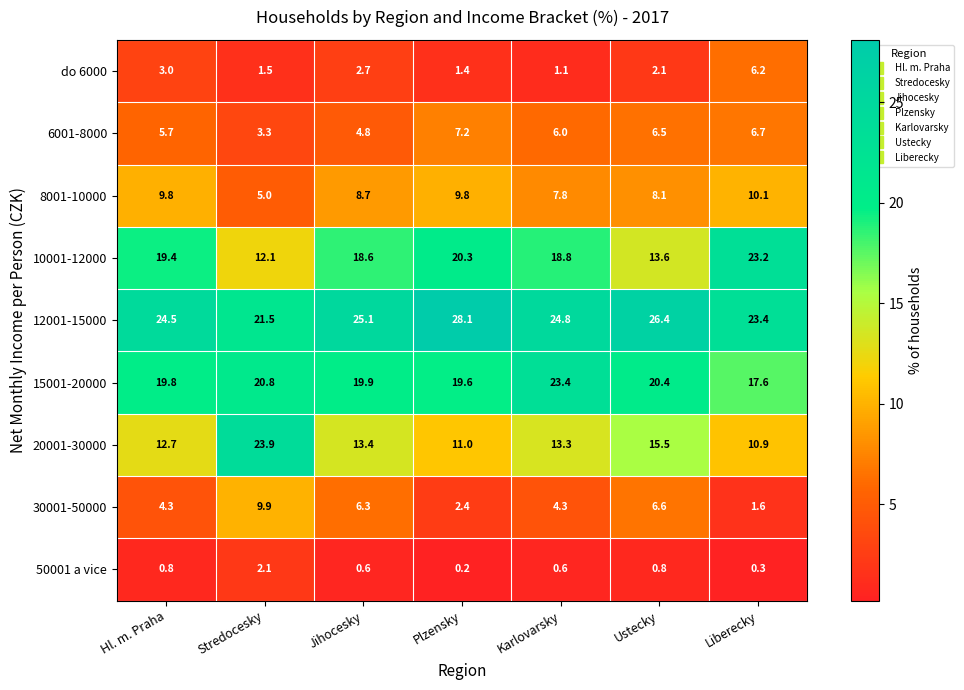

Which series has the largest total across all categories?

12001-15000